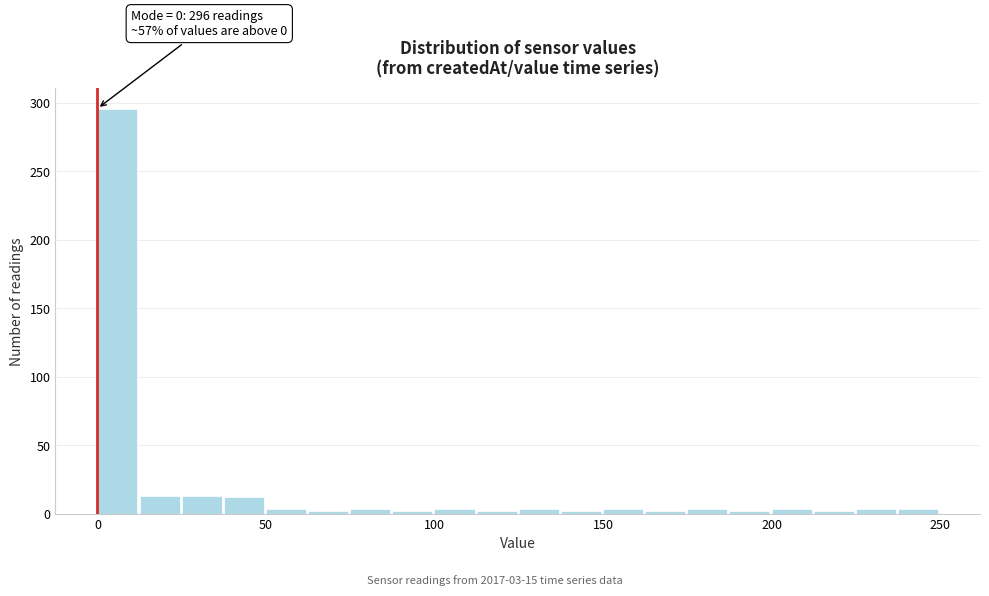

Around what value on the x-axis is the tallest bar? Give the approximate position of its centre, as read against the axis.

5